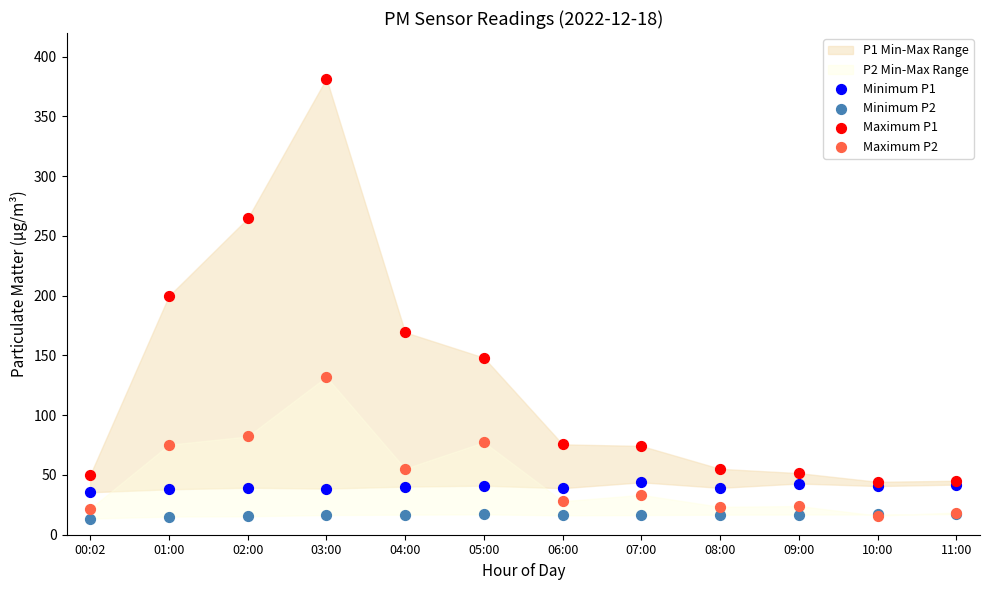

Which series contains the lowest Y value?

Minimum P2